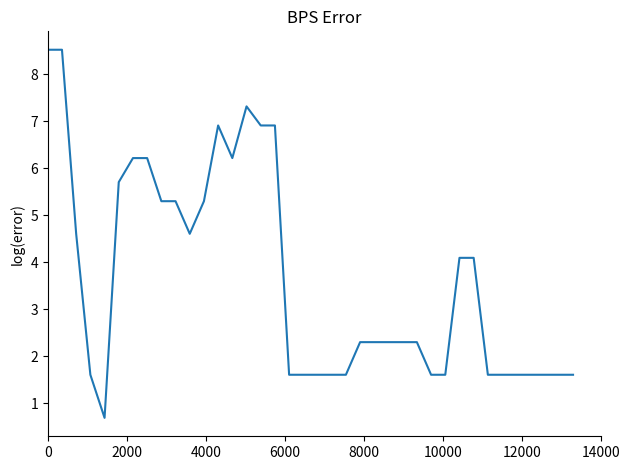

What is the difference between the maximum and minimum values?

7.8